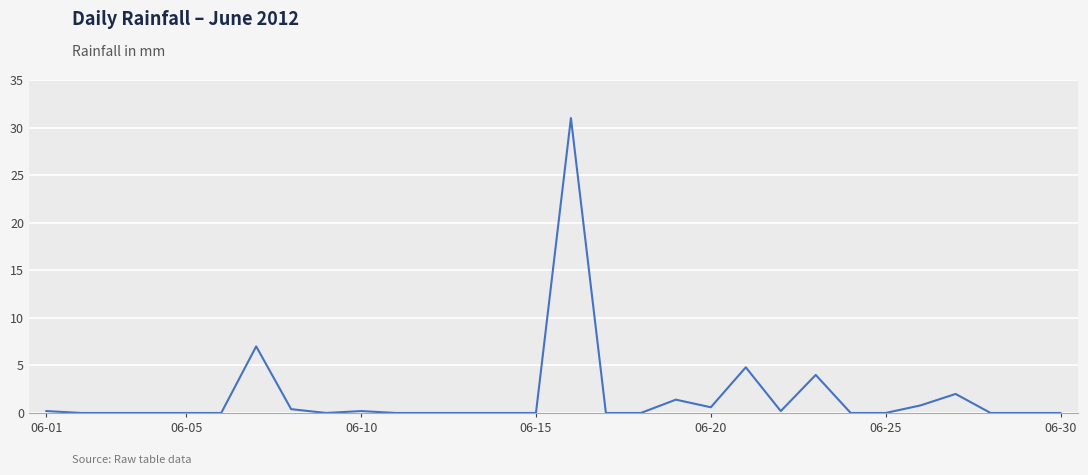

What is the greatest value displayed?

31.0